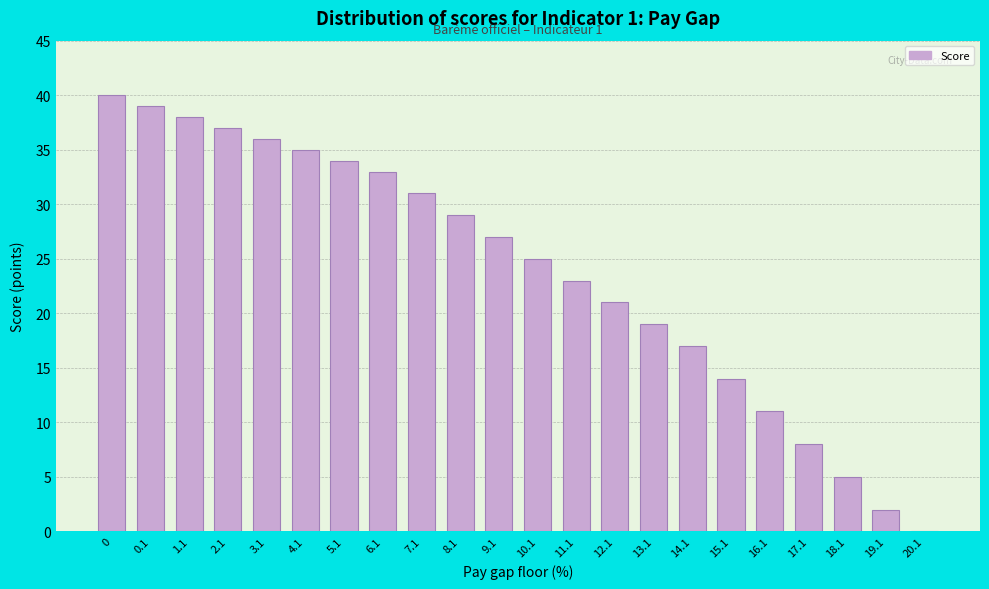

Reading left to right, transcribe all the data shown in this chart.

0=40	0.1=39	1.1=38	2.1=37	3.1=36	4.1=35	5.1=34	6.1=33	7.1=31	8.1=29	9.1=27	10.1=25	11.1=23	12.1=21	13.1=19	14.1=17	15.1=14	16.1=11	17.1=8	18.1=5	19.1=2	20.1=0